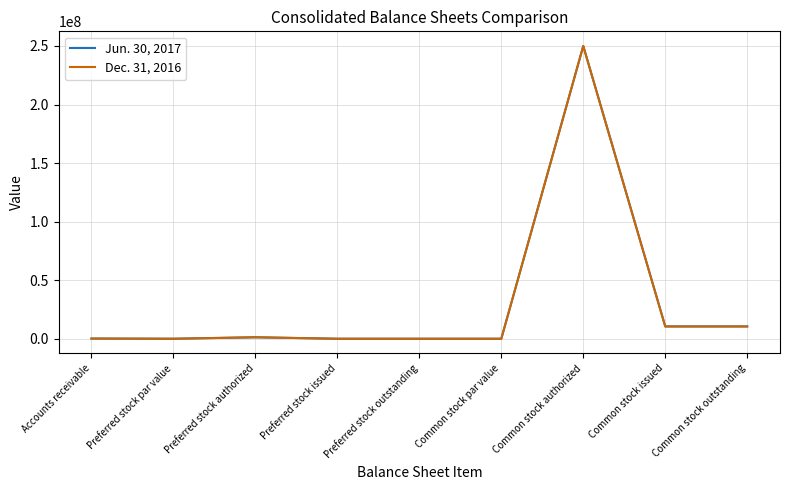

Is it true that Jun. 30, 2017 equals 166727 at Accounts receivable?

True